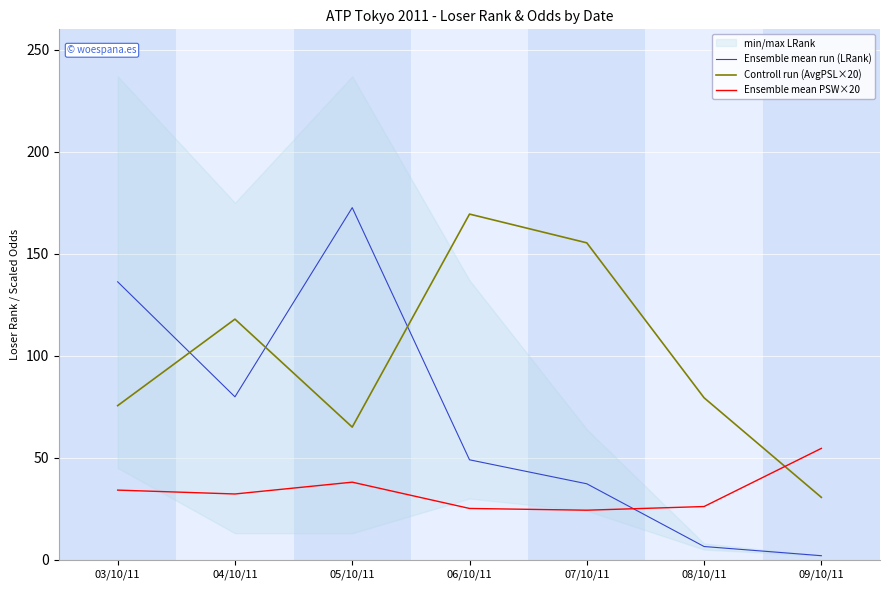

Read the Controll run (AvgPSL×20) value at 09/10/11.

30.6